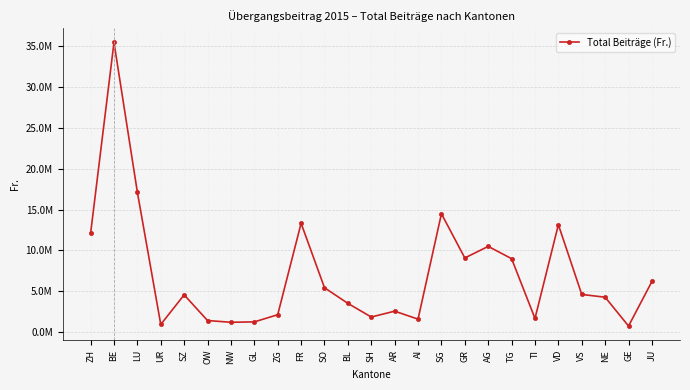

What is the difference between the values at AI and SG?

12902424